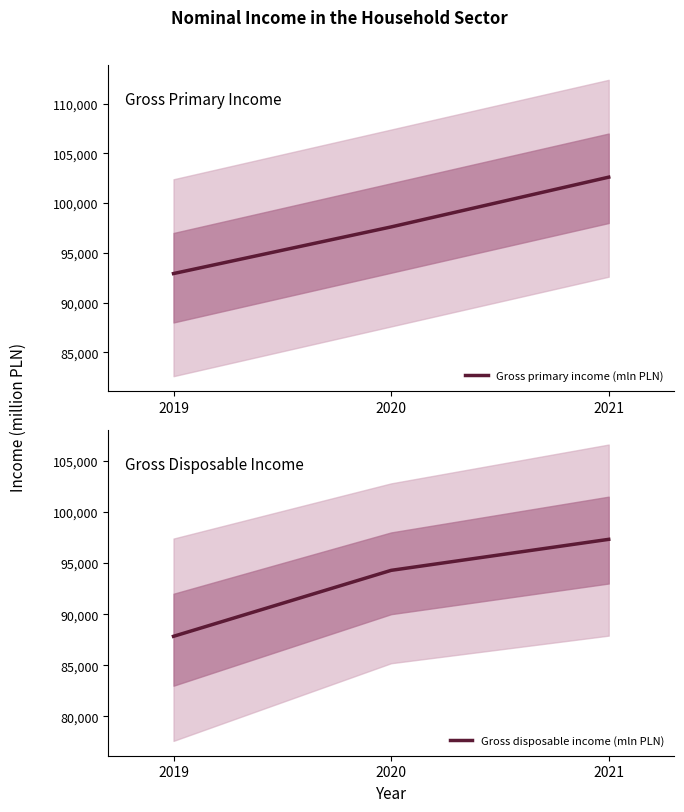

What are all the series names shown in the legend?

Gross primary income (mln PLN), Gross disposable income (mln PLN)